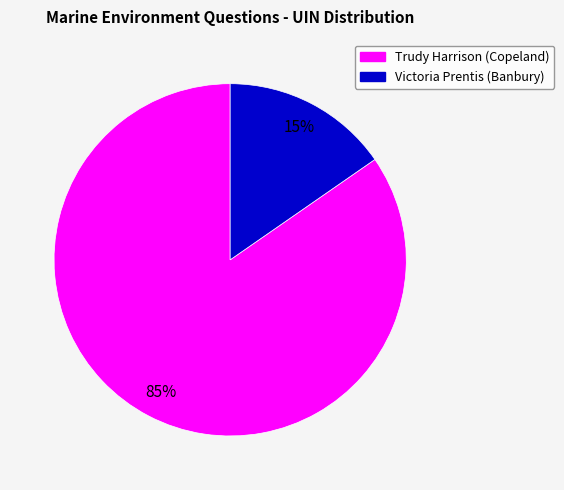

Which has a higher value, Victoria Prentis (Banbury) or Trudy Harrison (Copeland)?

Trudy Harrison (Copeland)